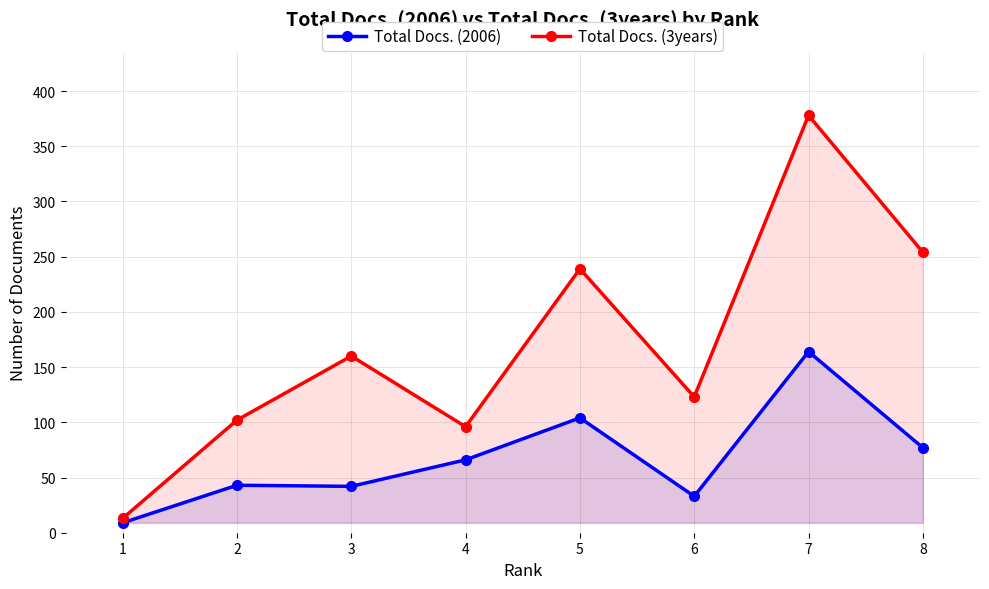

Rank the categories by Total Docs. (3years) value from lowest to highest.

1, 4, 2, 6, 3, 5, 8, 7